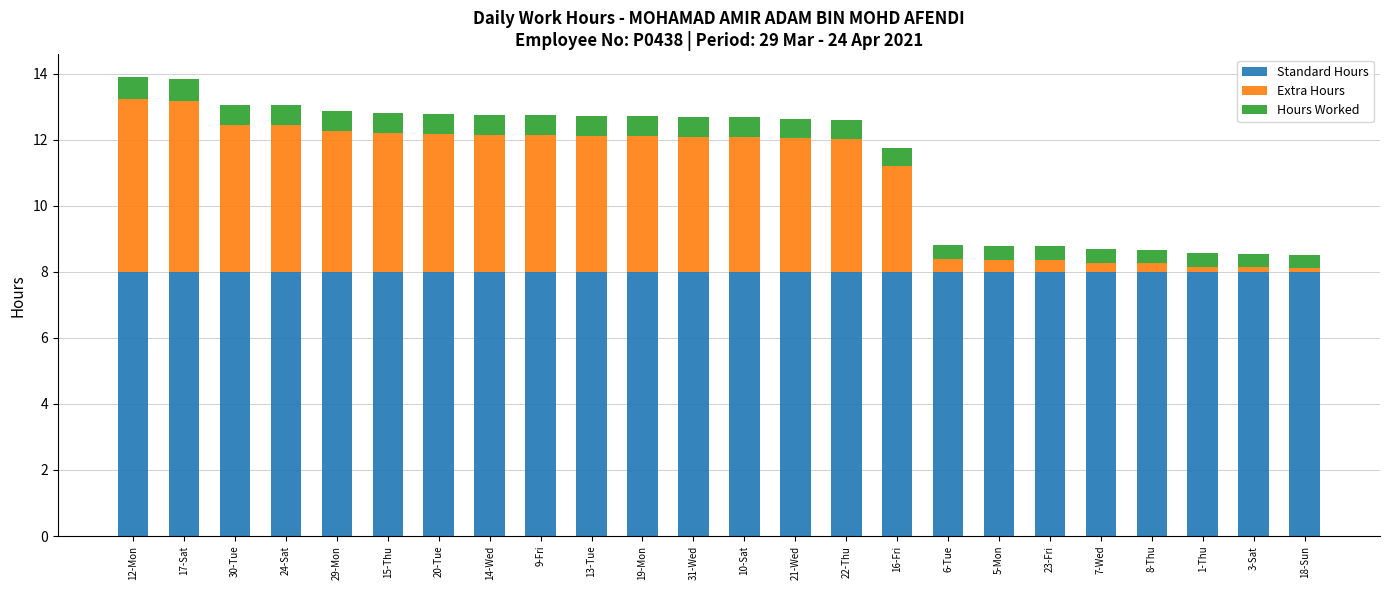

What is the maximum value for Standard Hours?

8.0